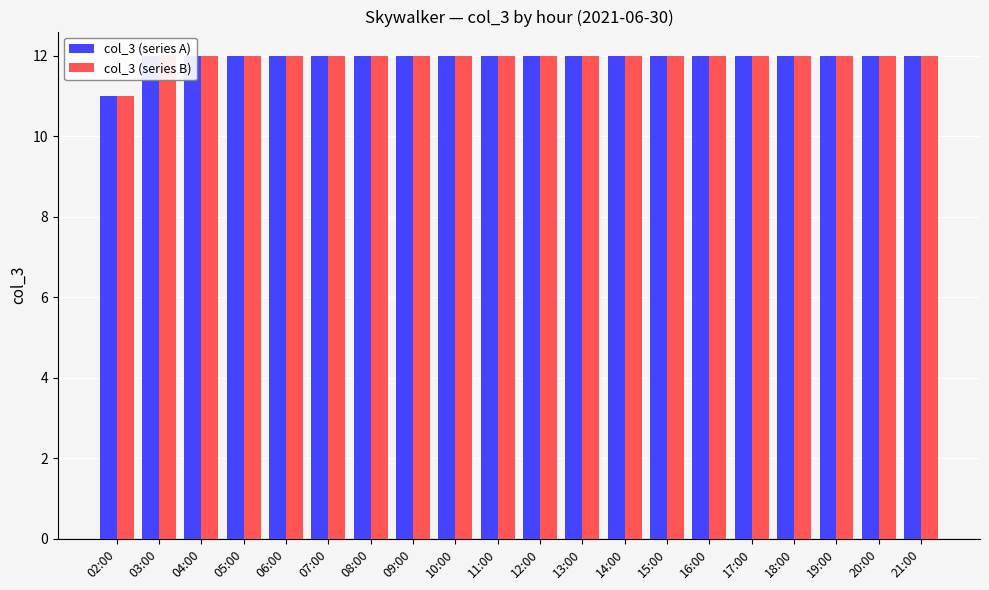

Is the value of col_3 (series B) at 03:00 greater than the value of col_3 (series A) at 16:00?

No